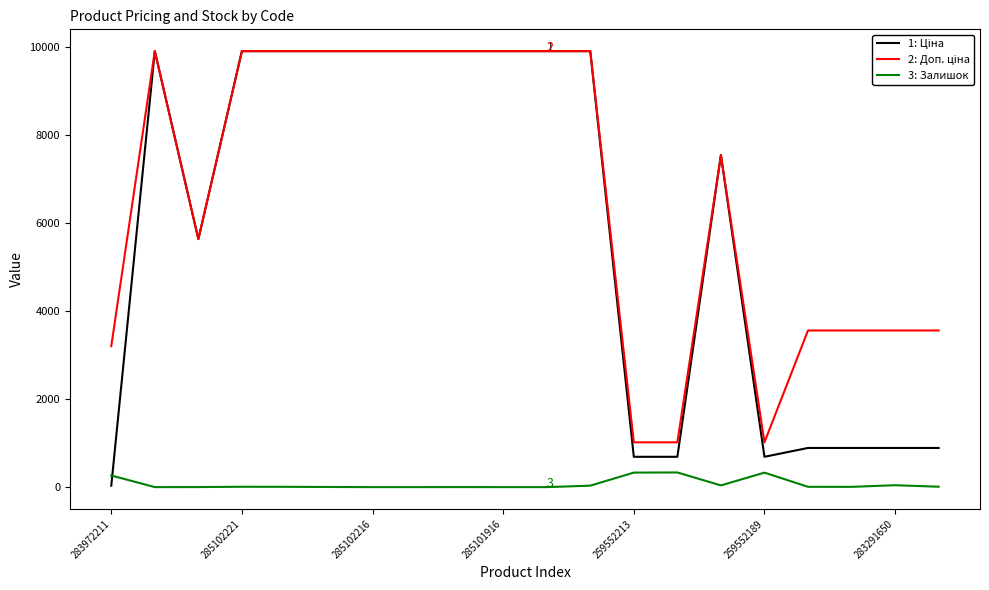

Does the chart display data point markers on the line(s)?

No